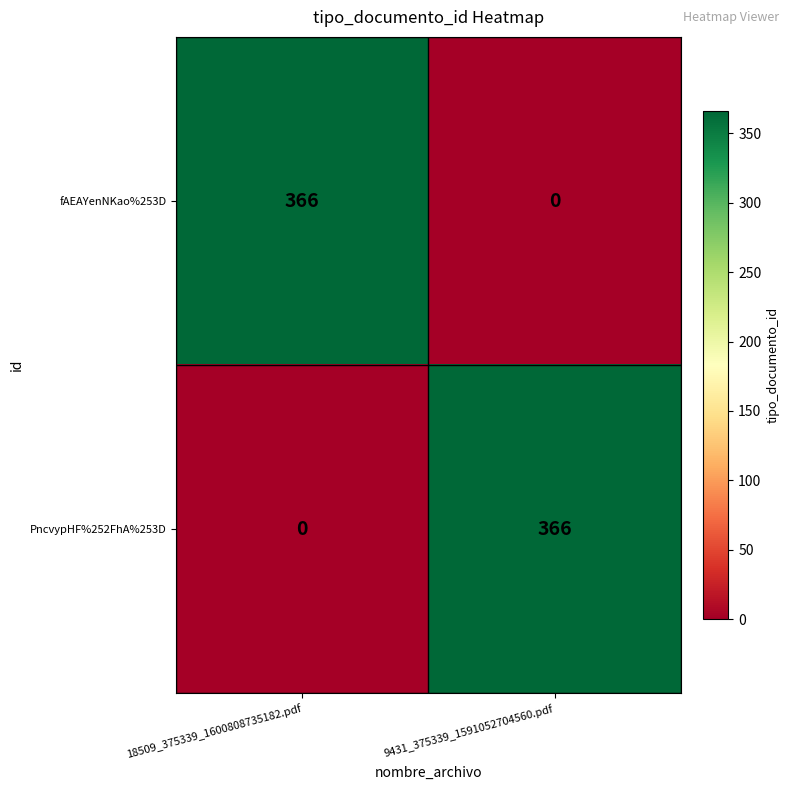

What is the sum of the PncvypHF%252FhA%253D values at 9431_375339_1591052704560.pdf and 18509_375339_1600808735182.pdf?

366